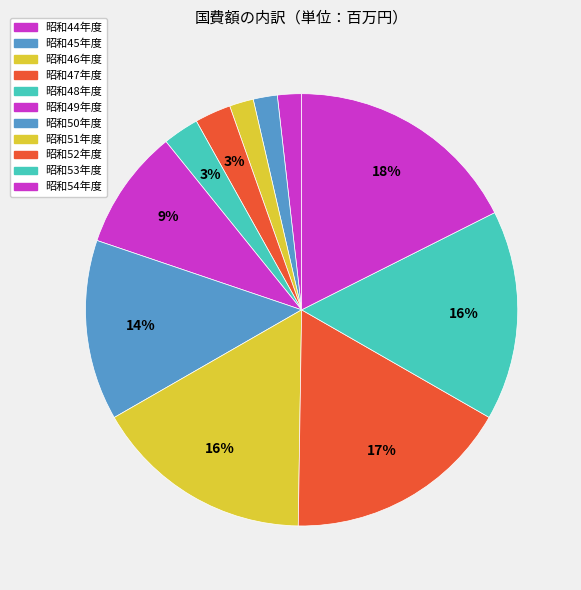

Does 昭和46年度 account for over 50% of the chart?

No